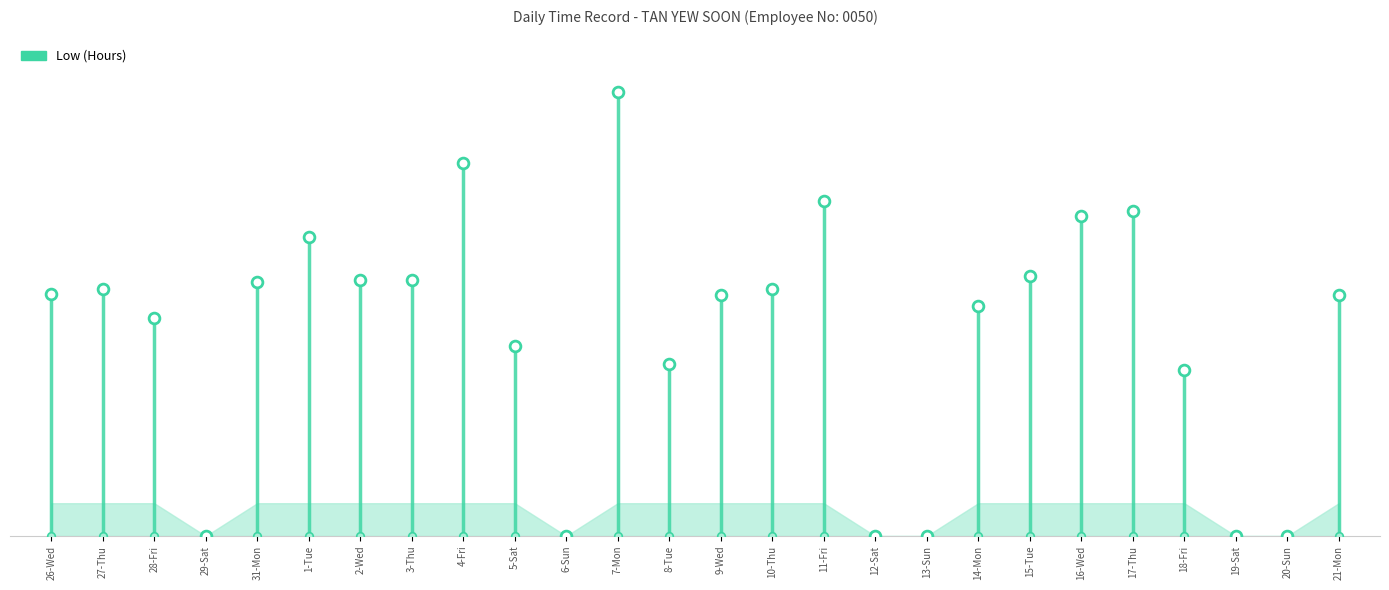

Approximately how many times larger is the value at 18-Fri compared to 4-Fri?

0.4